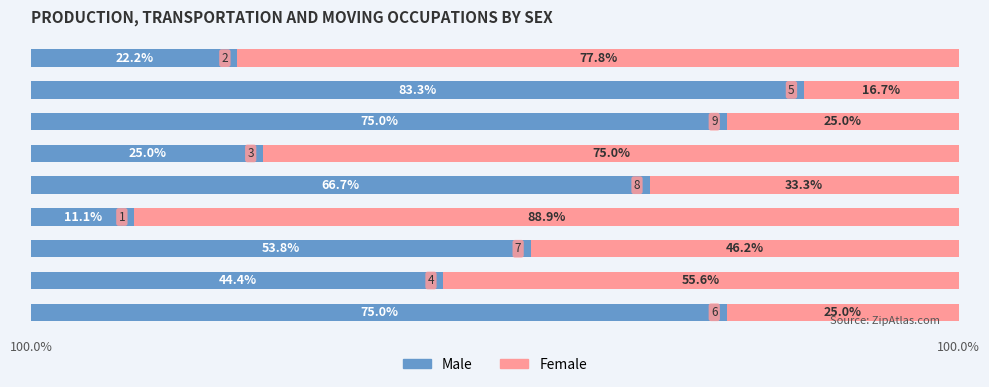

At how many categories does at least one series exceed 79?

2